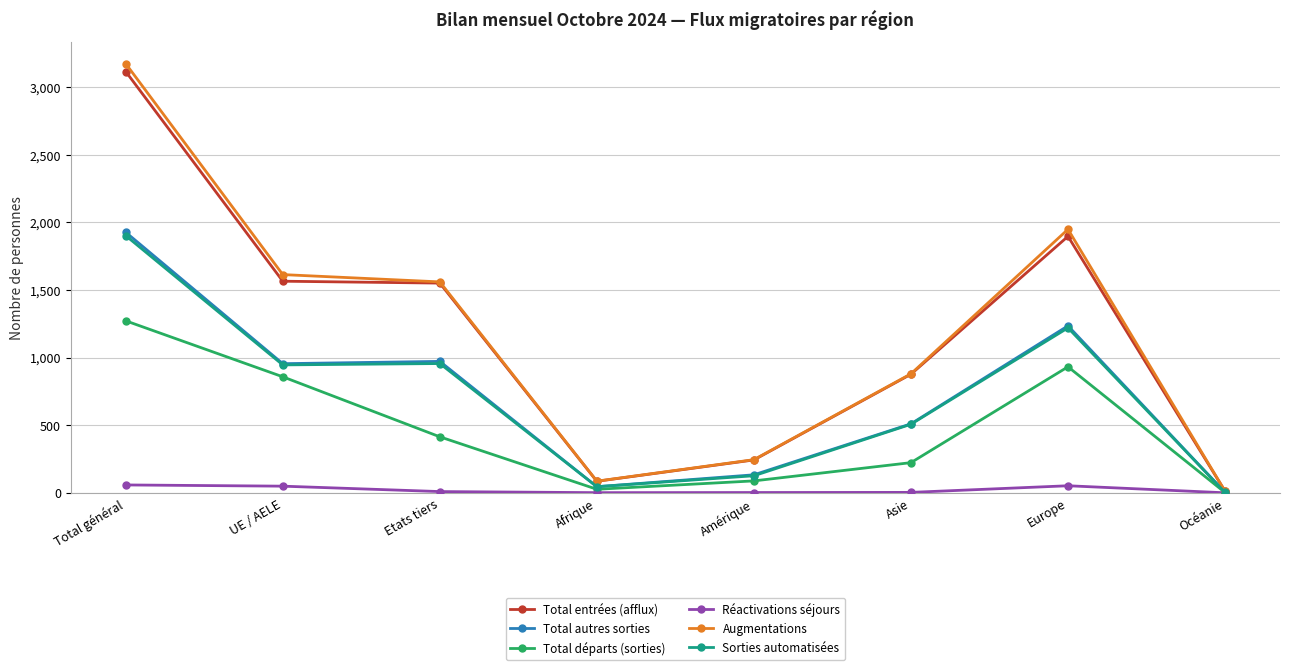

Is it true that Total départs (sorties) equals 2 at Océanie?

True